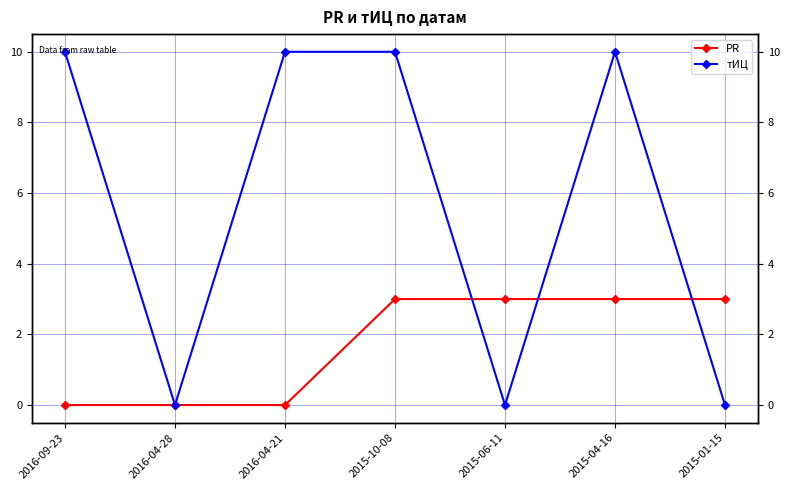

Read the PR value at 2015-06-11.

3